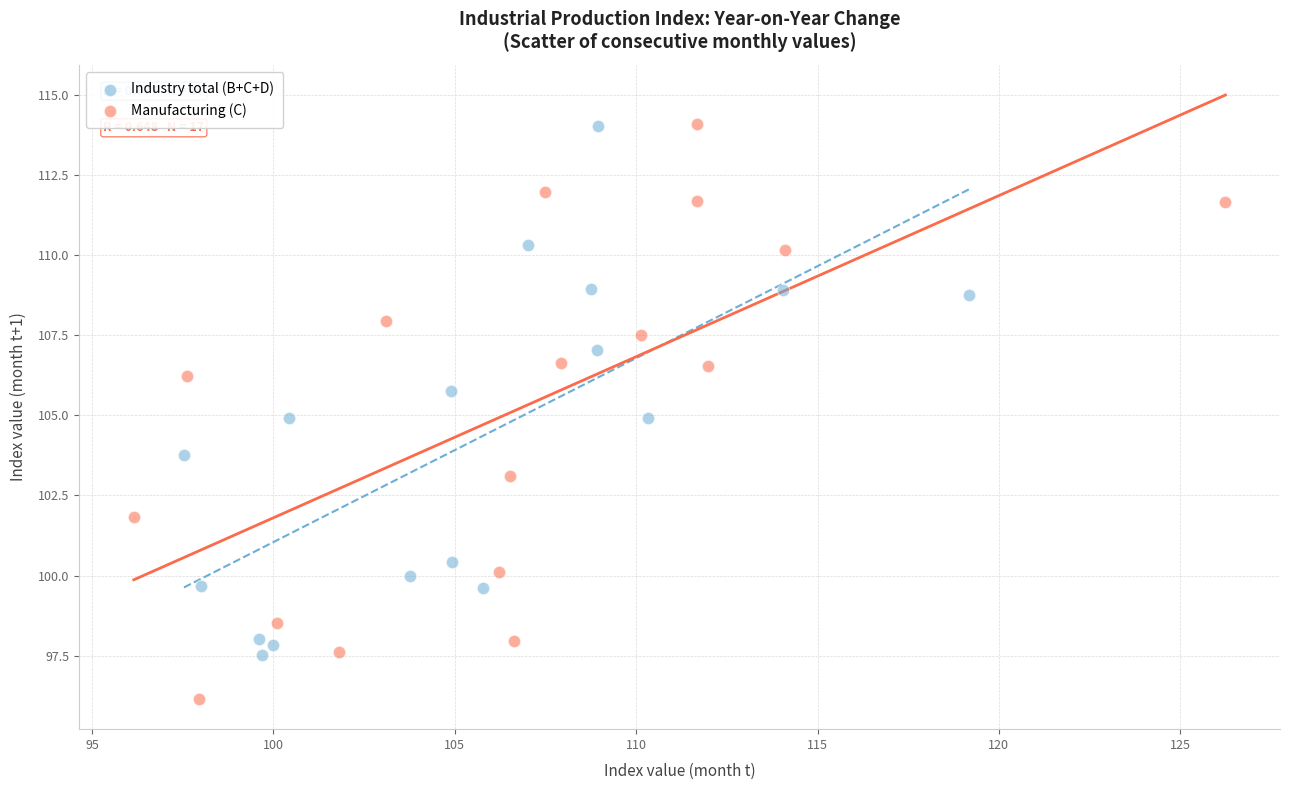

Which series has the largest Y range (max minus min)?

Manufacturing (C)